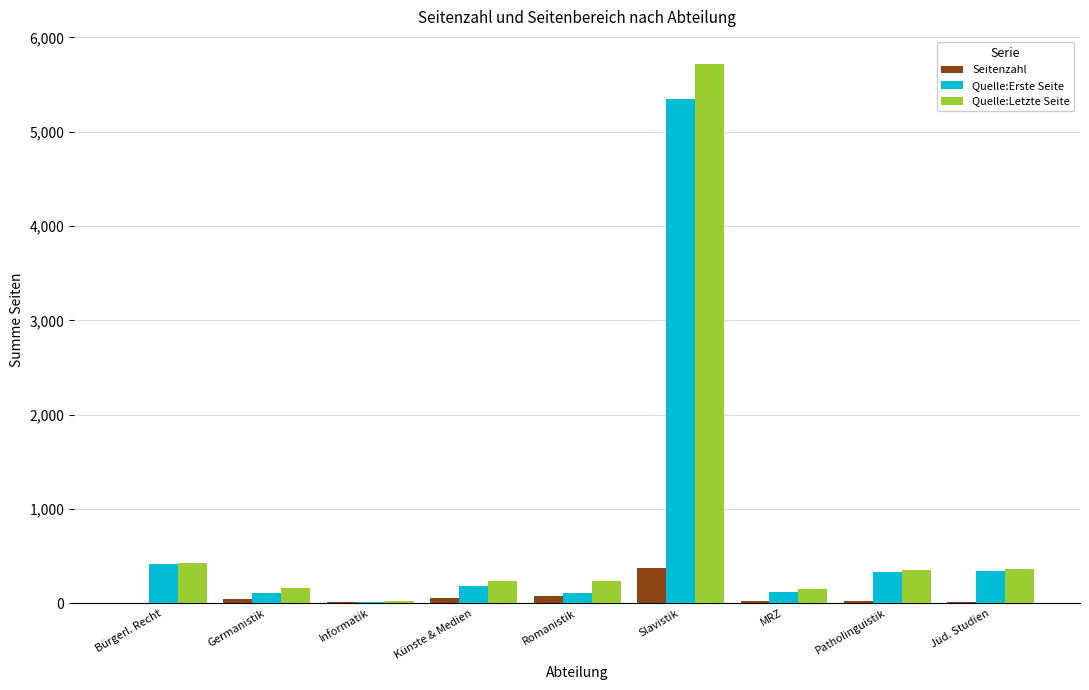

Is it true that Quelle:Letzte Seite equals 208 at Bürgerl. Recht?

False